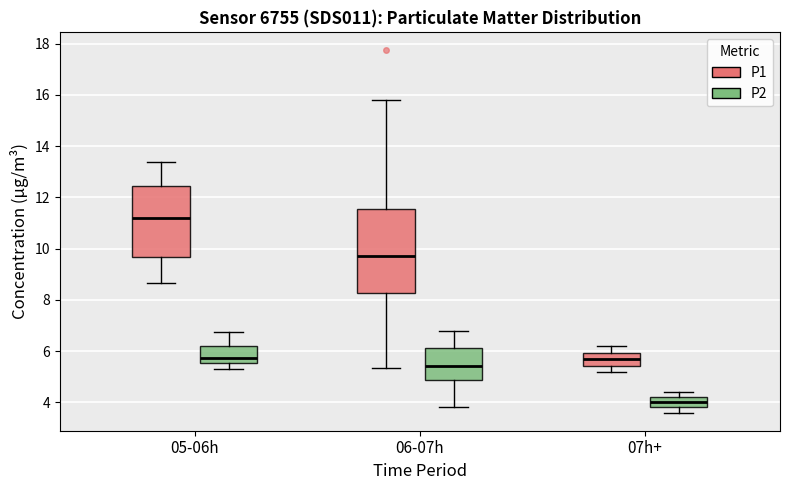

Which box is the tallest, from its lower edge to its upper edge?

06-07h (P1)